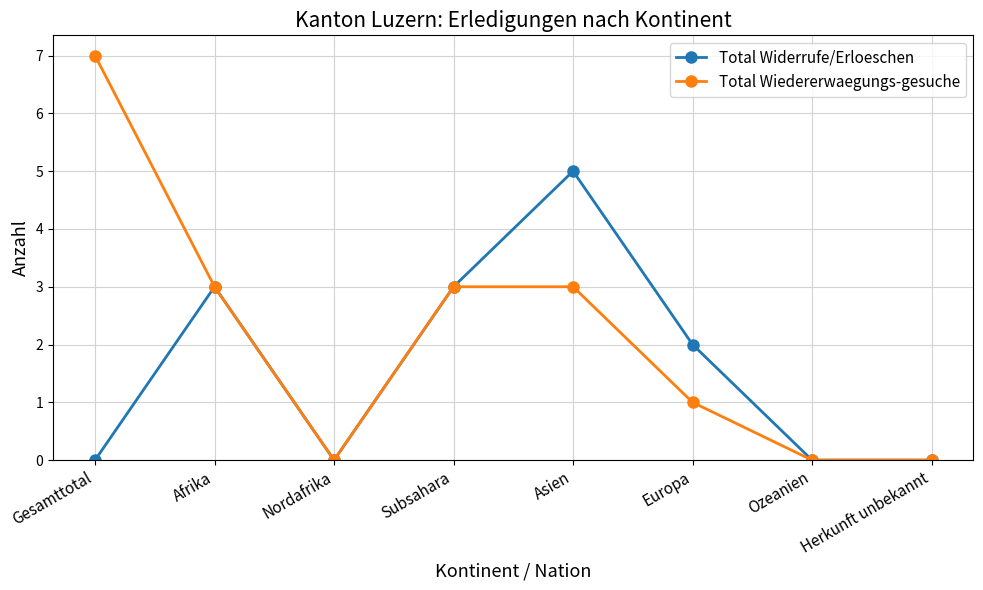

List the series in order of their peak value, highest first.

Total Wiedererwaegungs-gesuche, Total Widerrufe/Erloeschen